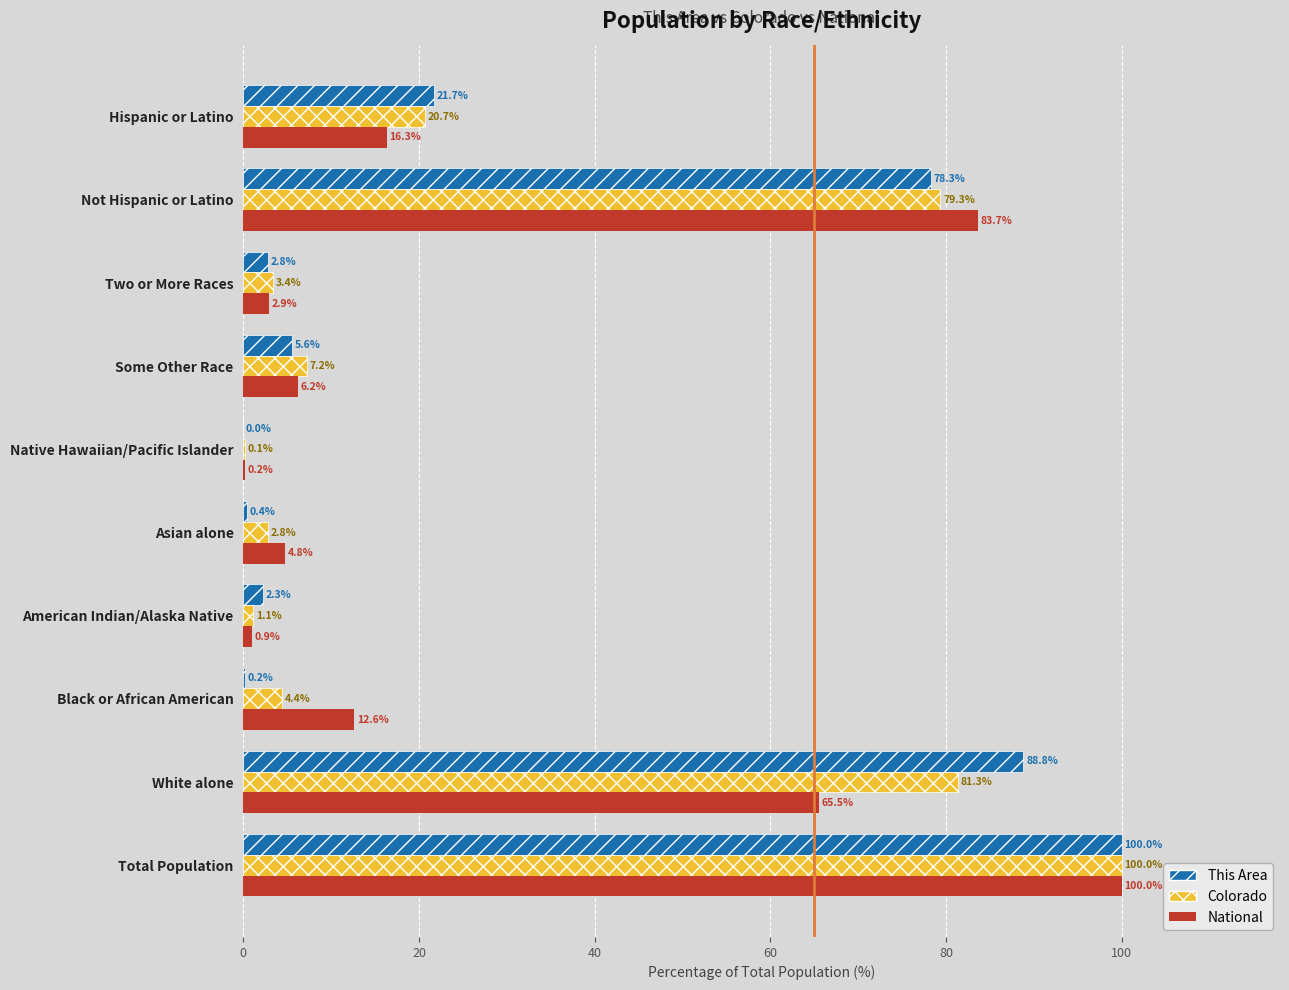

What is the approximate value of National at Two or More Races?

2.9